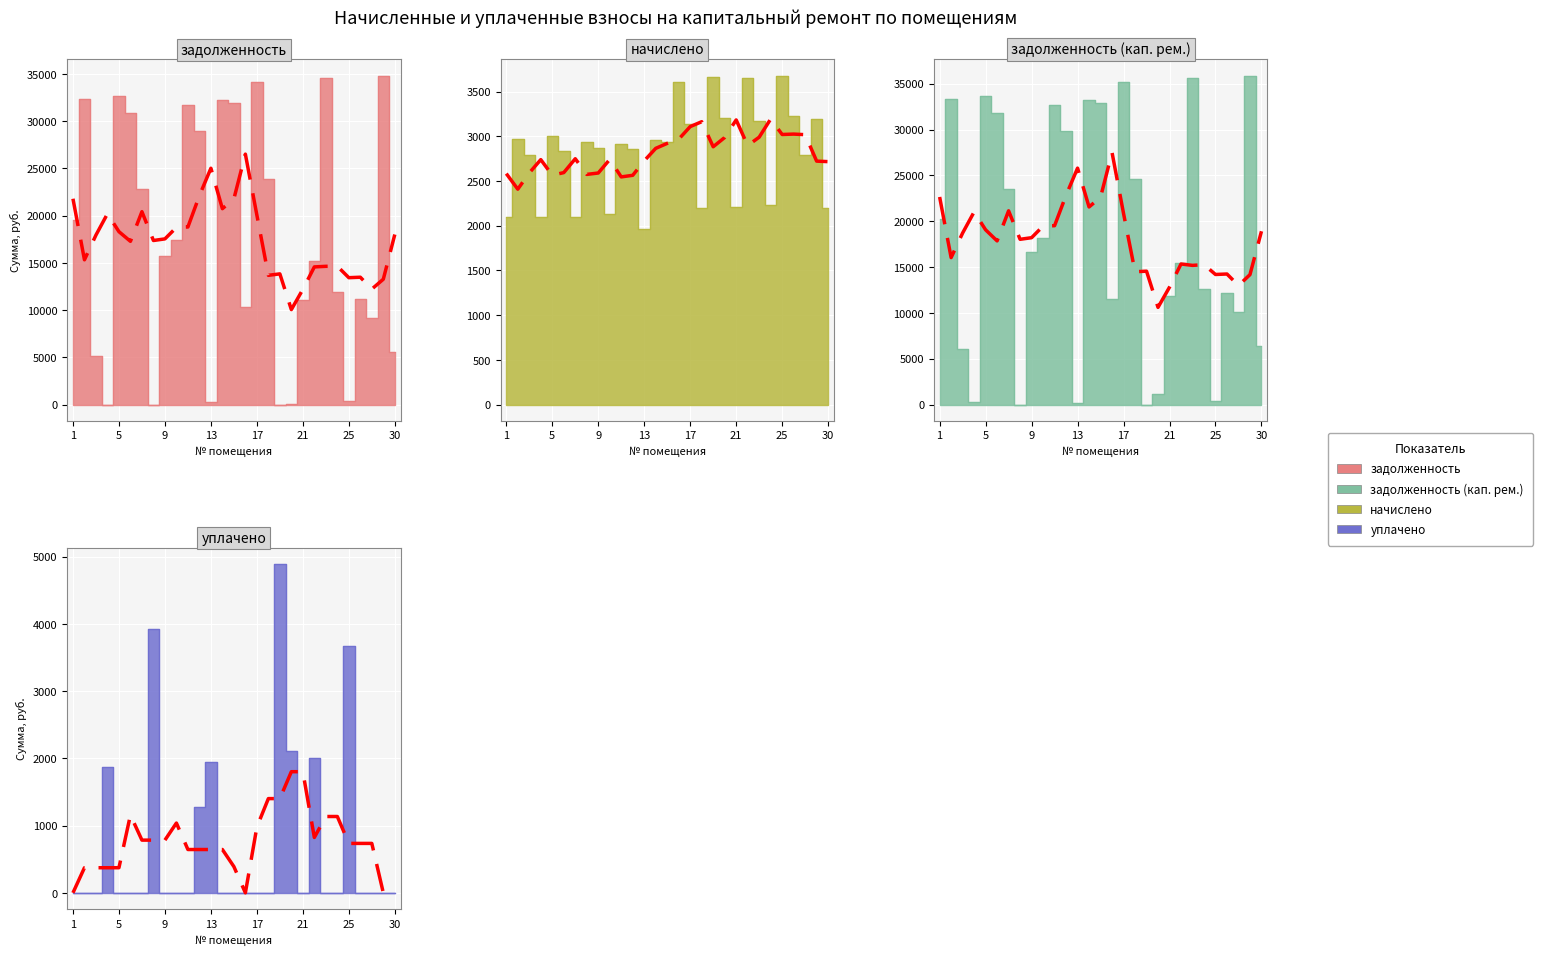

Which series has the largest range (max minus min)?

задолженность (кап. рем.)